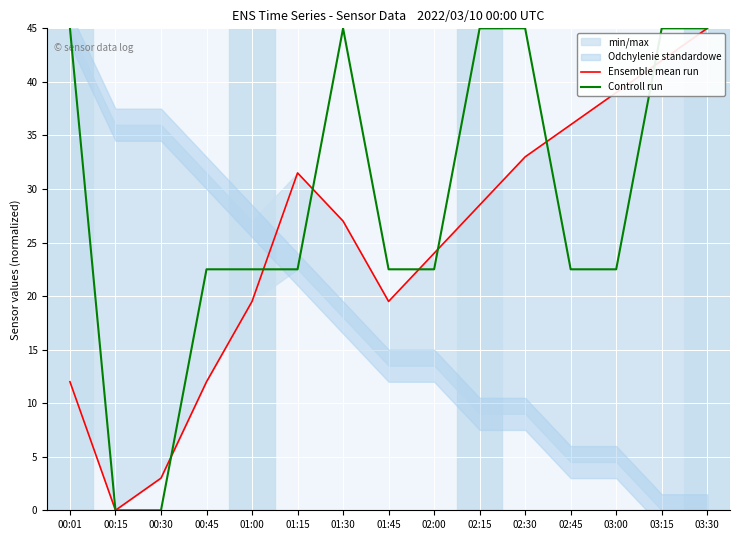

Reading right to left, extract all data points from this chart.

Ensemble mean run: 45.0	42.0	39.0	36.0	33.0	28.5	24.0	19.5	27.0	31.5	19.5	12.0	3.0	0.0	12.0
Controll run: 45.0	45.0	22.5	22.5	45.0	45.0	22.5	22.5	45.0	22.5	22.5	22.5	0.0	0.0	45.0